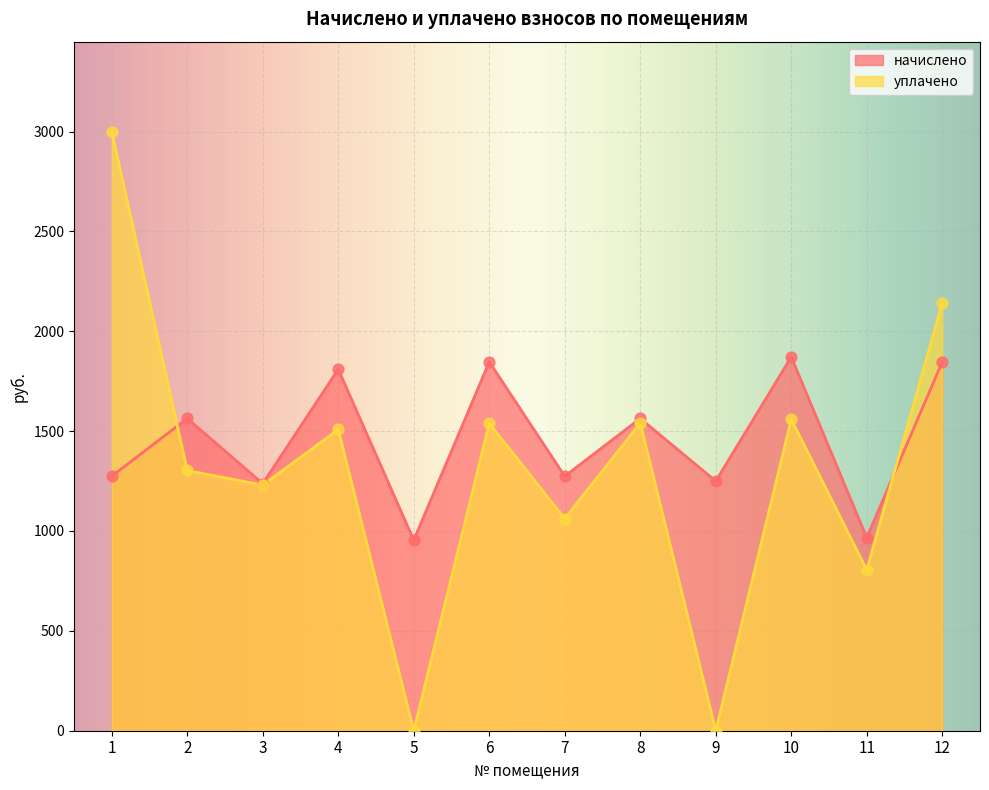

What is the total value across all series at 9?

1249.7